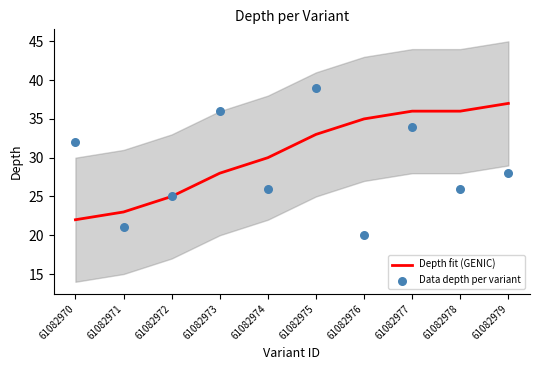

Is the value of Data depth per variant at 61082975 greater than the value of Depth fit (GENIC) at 61082975?

Yes